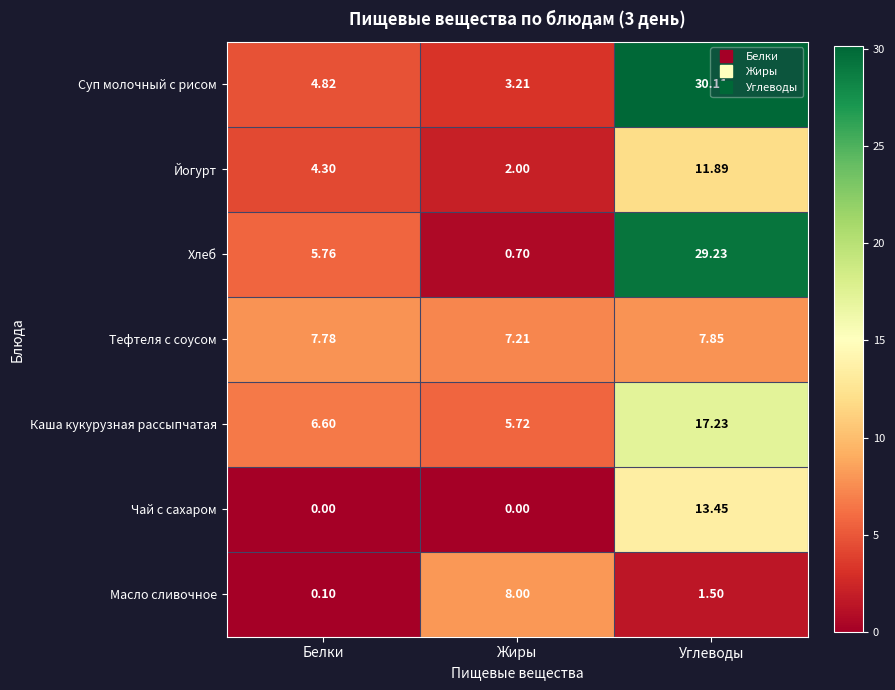

What is the total value across all series at Белки?

29.4